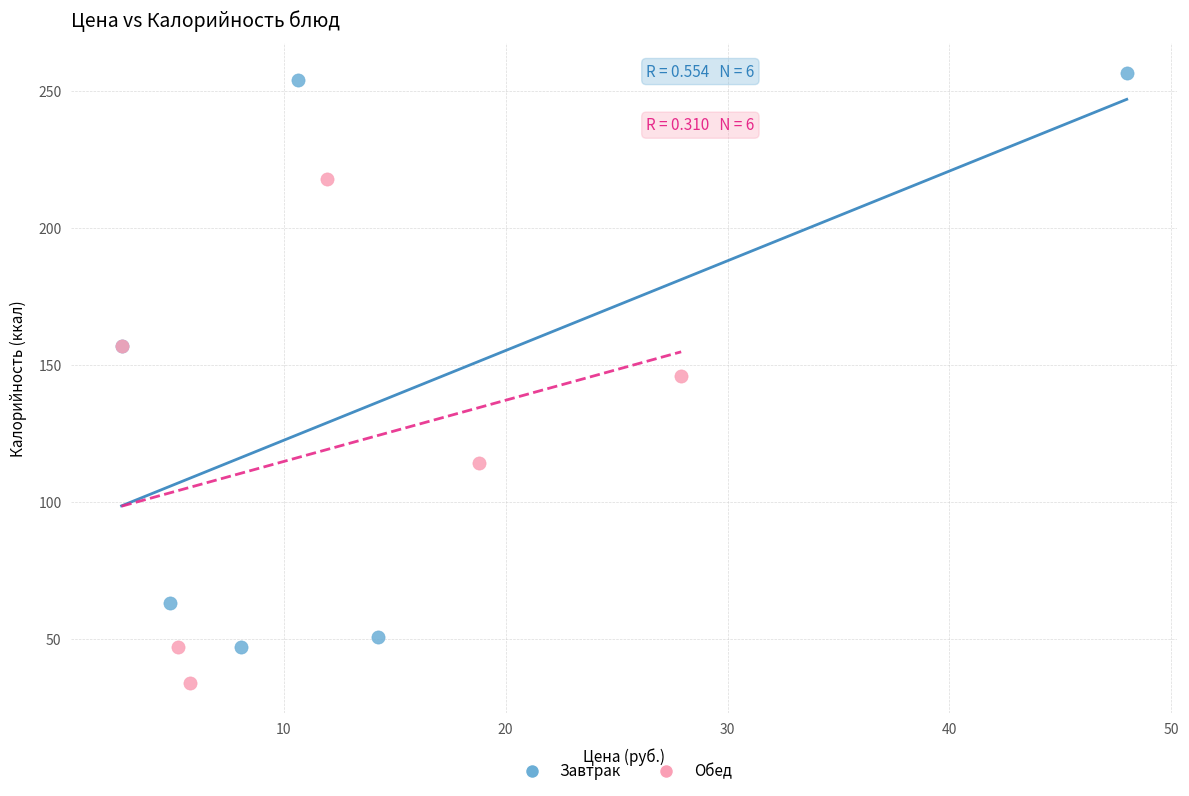

Which series has the widest spread of Y values?

Завтрак